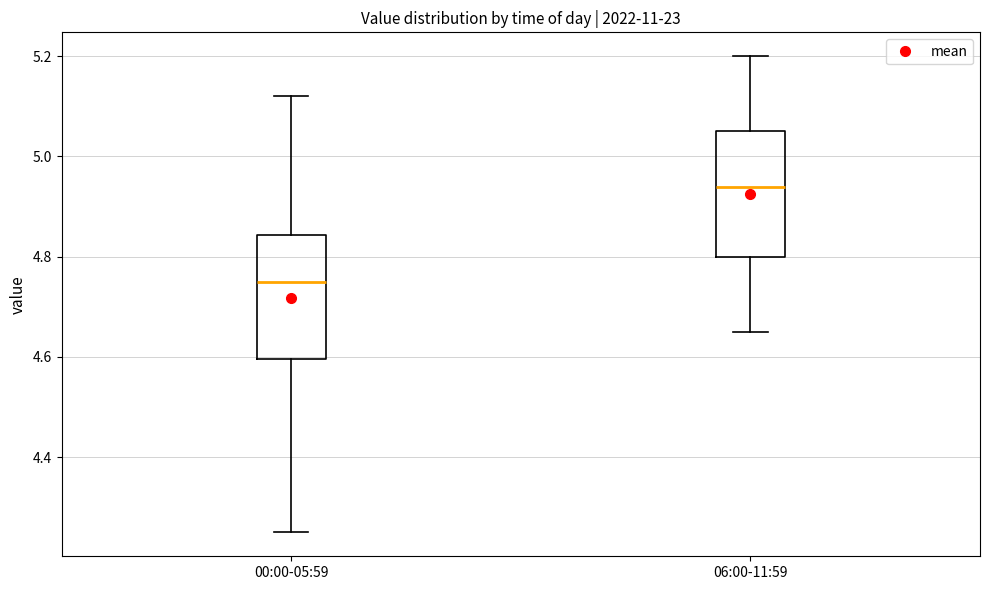

Which box's median line is the lowest?

00:00-05:59